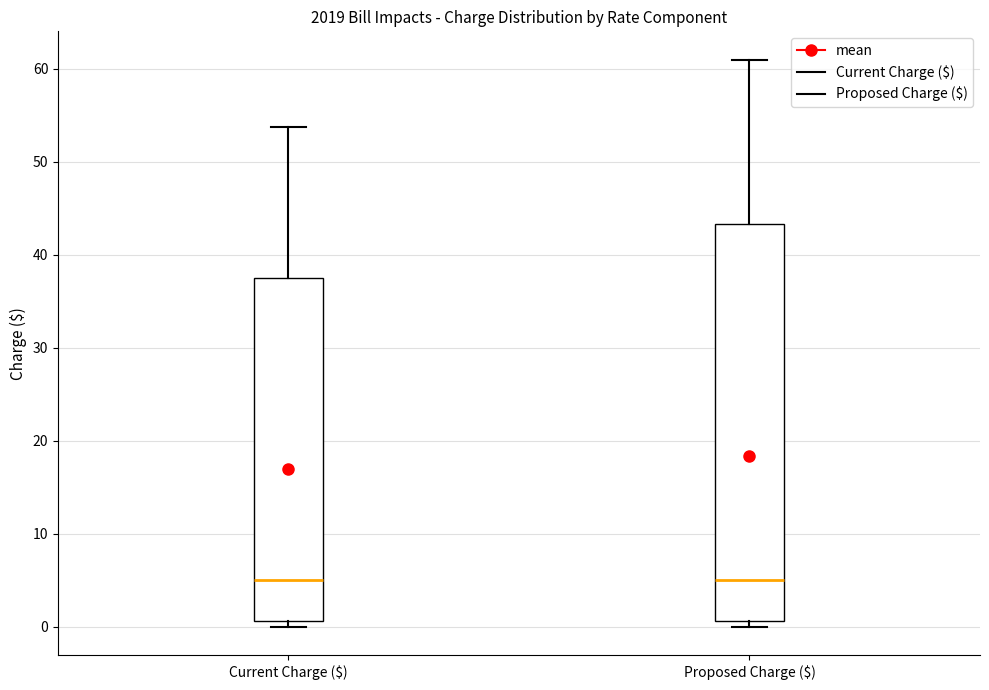

Where is the lower edge of the box for Current Charge ($) on the y-axis? The values are not printed on the chart, so give them approximately, as read against the axis.

1